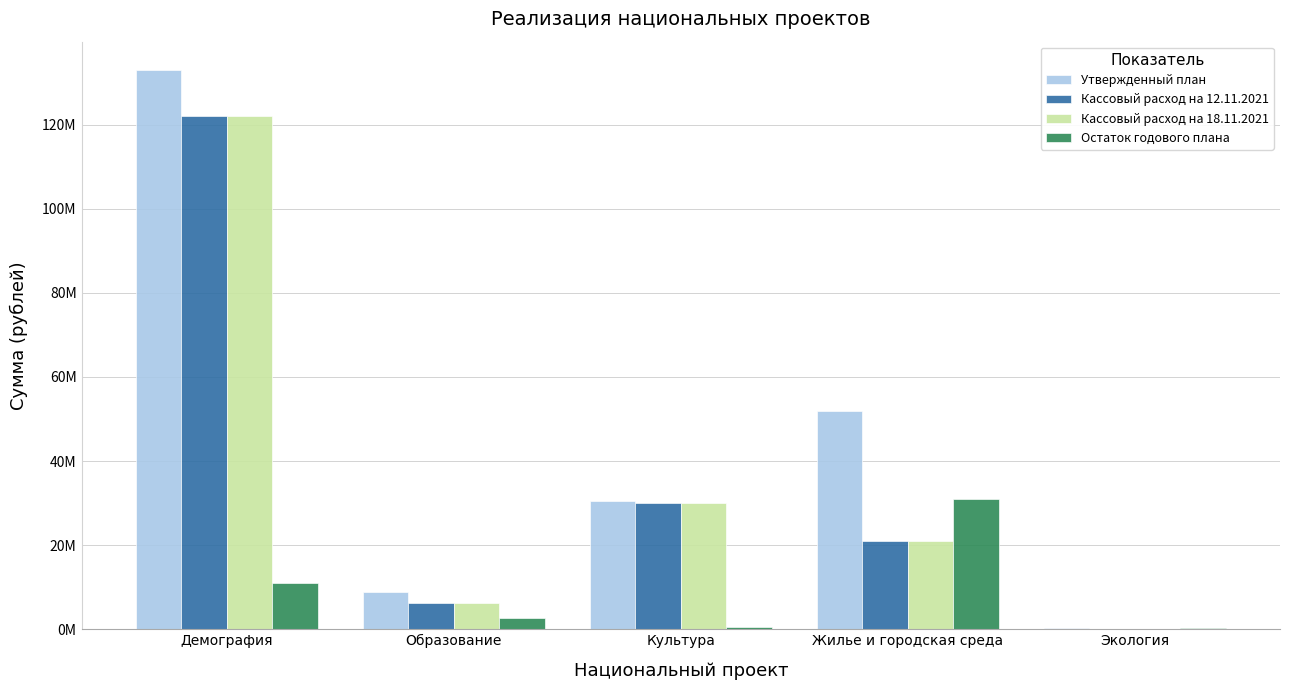

Between Жилье и городская среда and Демография, which is larger?

Демография